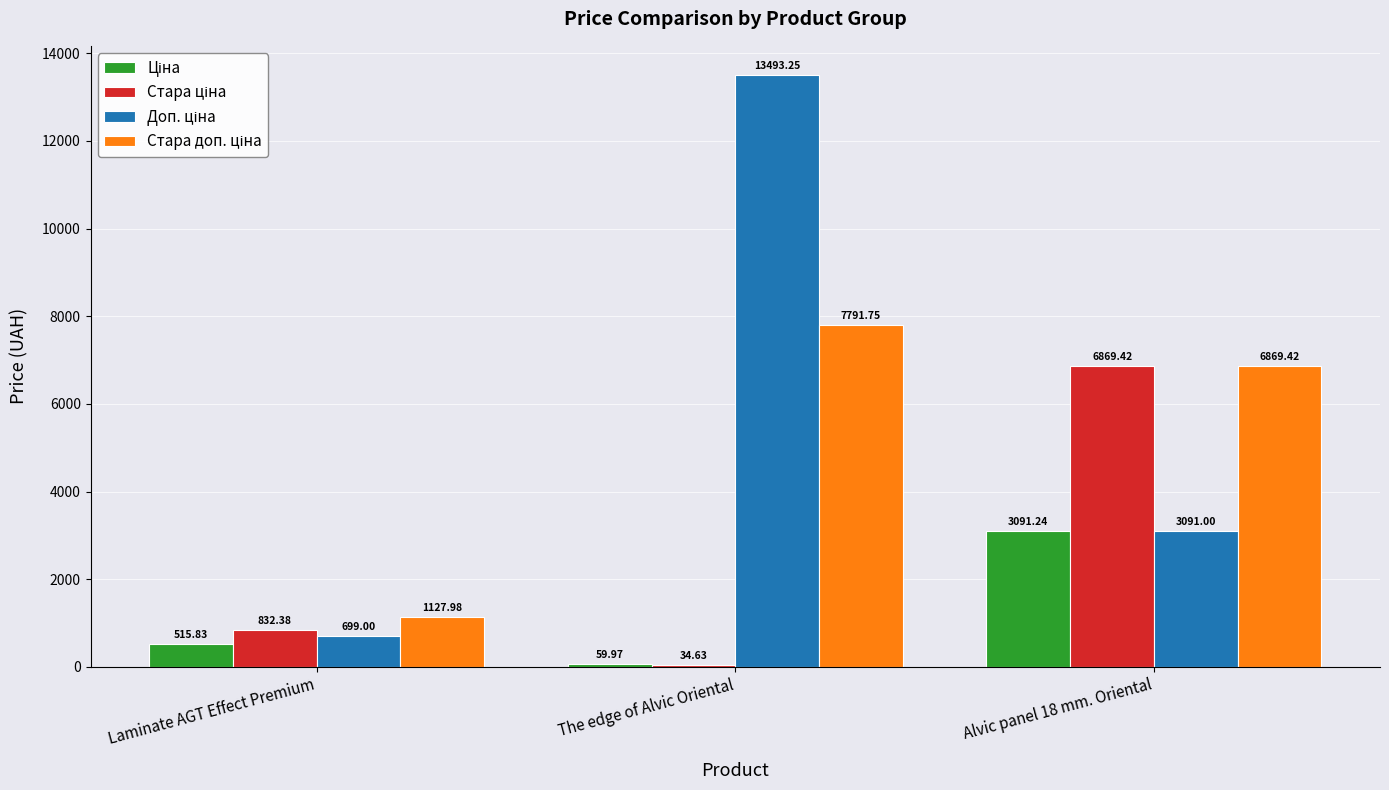

At which category is the sum across all series the highest?

The edge of Alvic Oriental